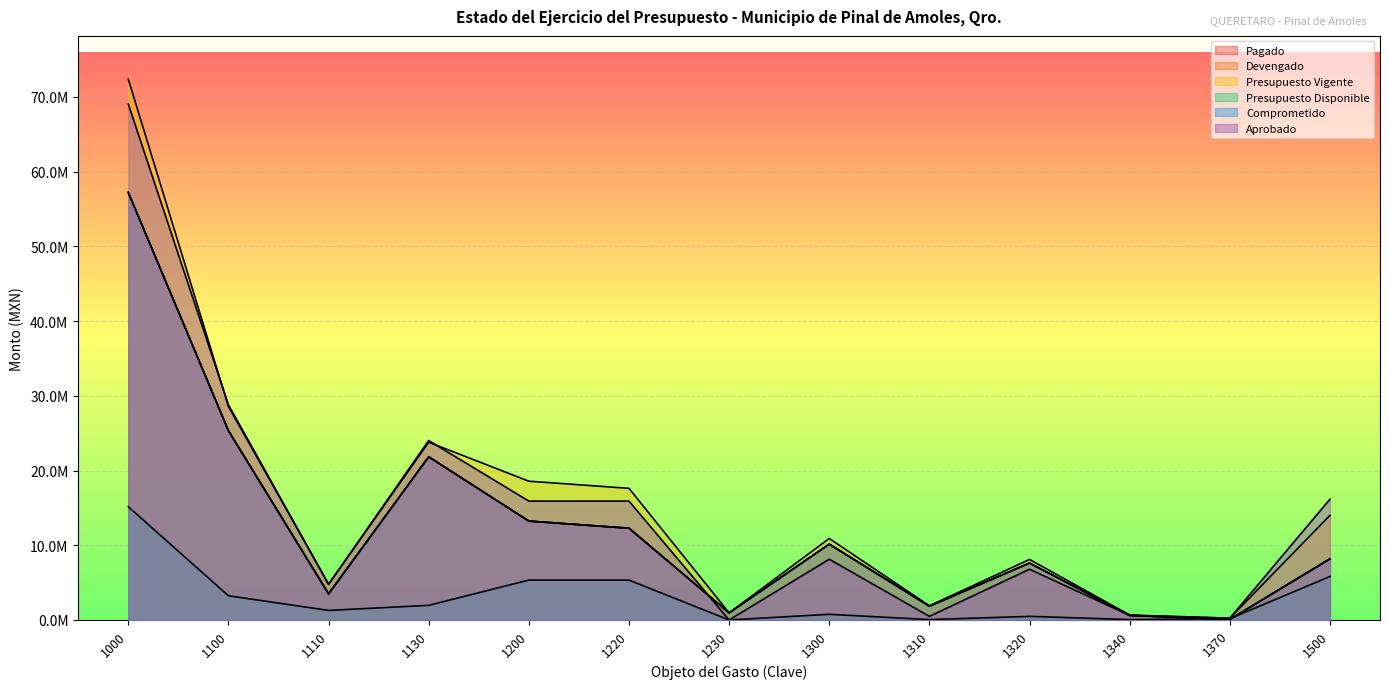

At which label does Presupuesto Vigente first exceed 10907709?

1000